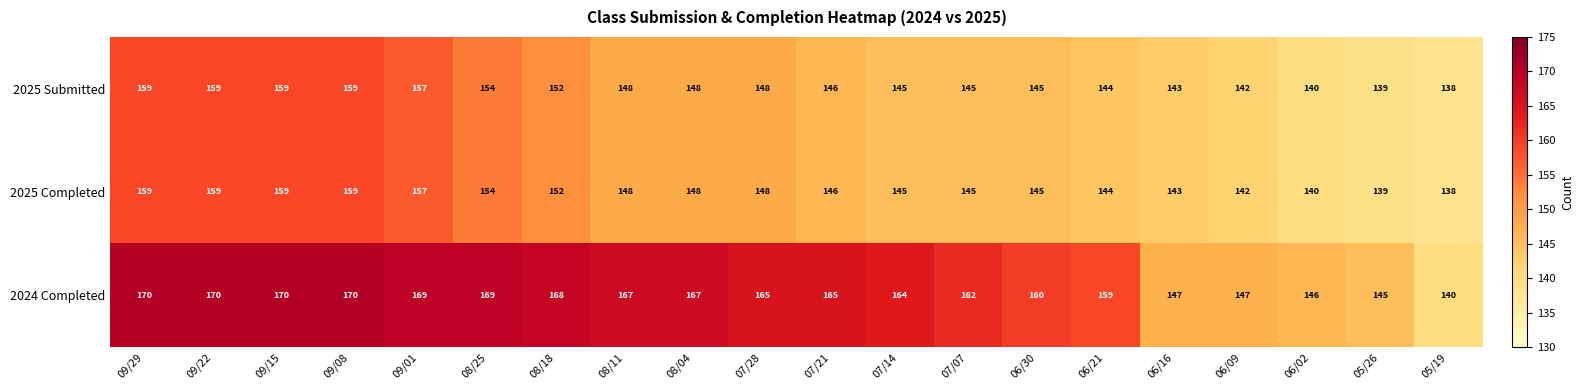

What is the difference between the 2024 Completed values at 06/30 and 07/14?

4